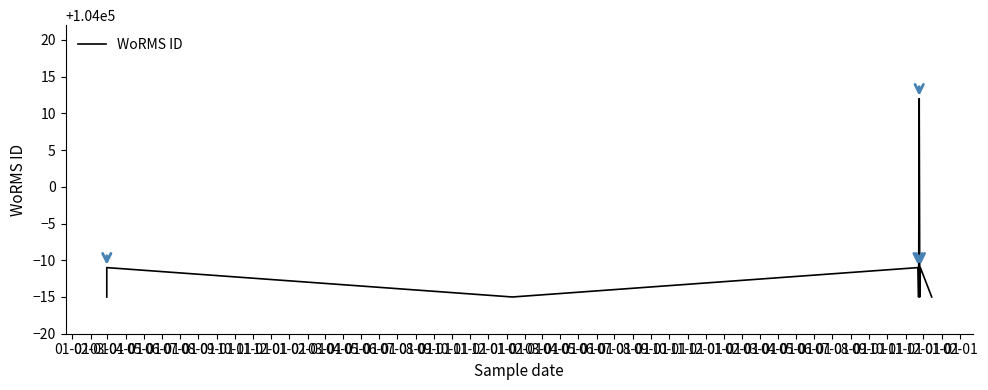

How many lines are shown in the chart?

1